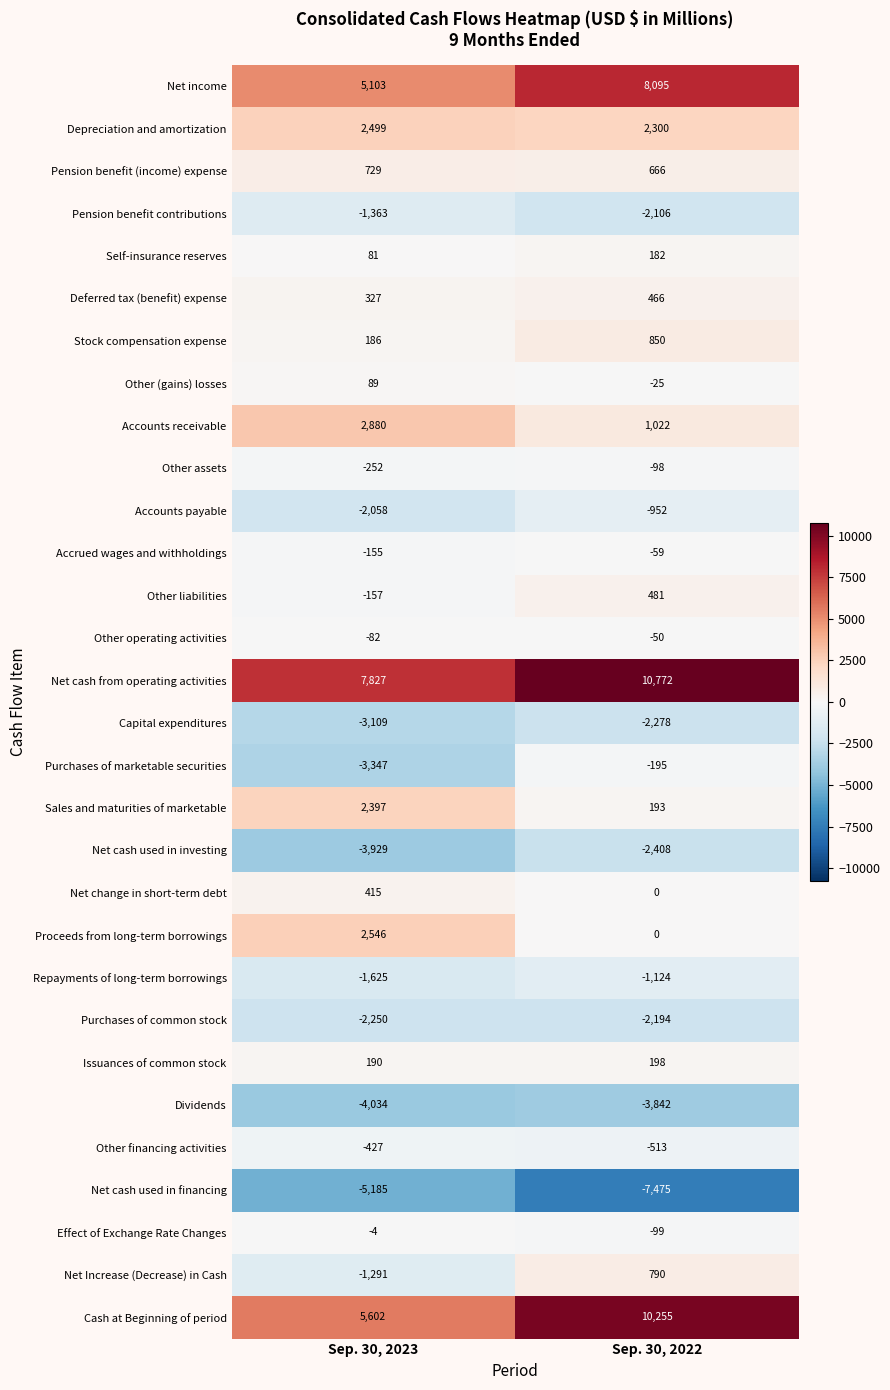

What is the maximum value shown in the chart?

10772